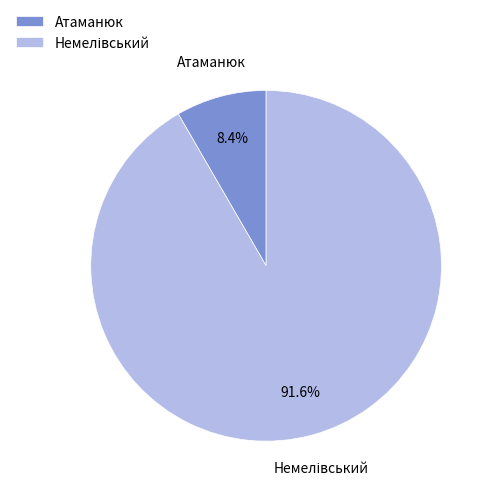

Does any single category account for the majority?

Yes